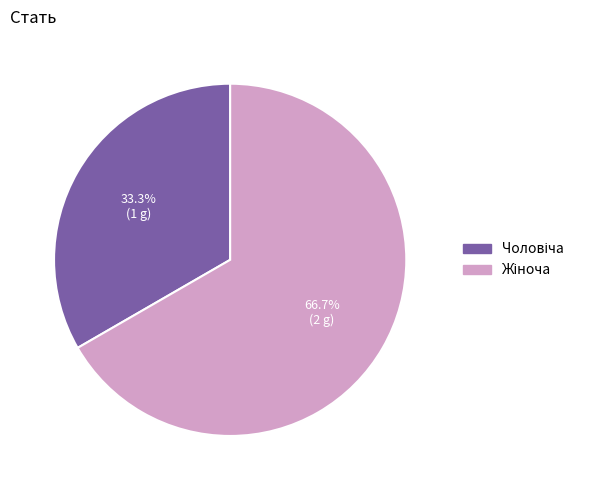

To the nearest percent, what is the average slice percentage?

50%